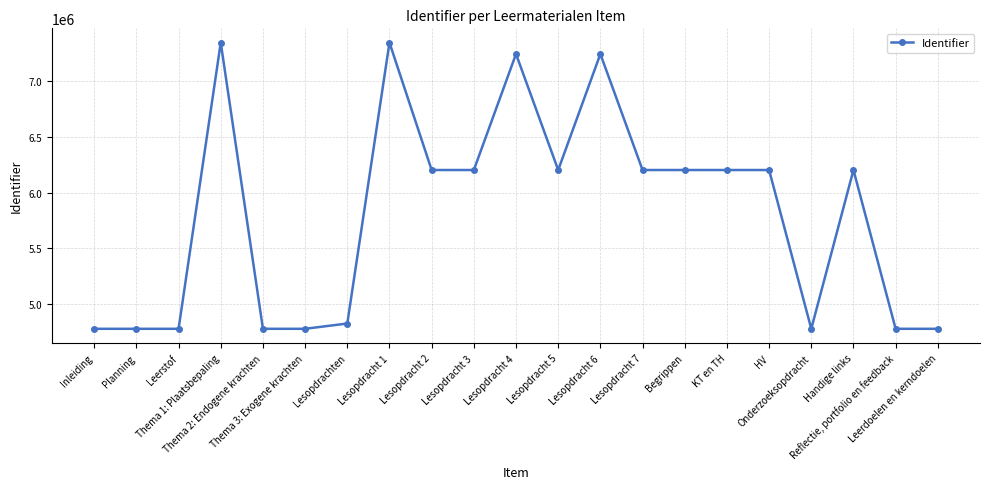

What is the change in value from Planning to Lesopdracht 1?

+2569337